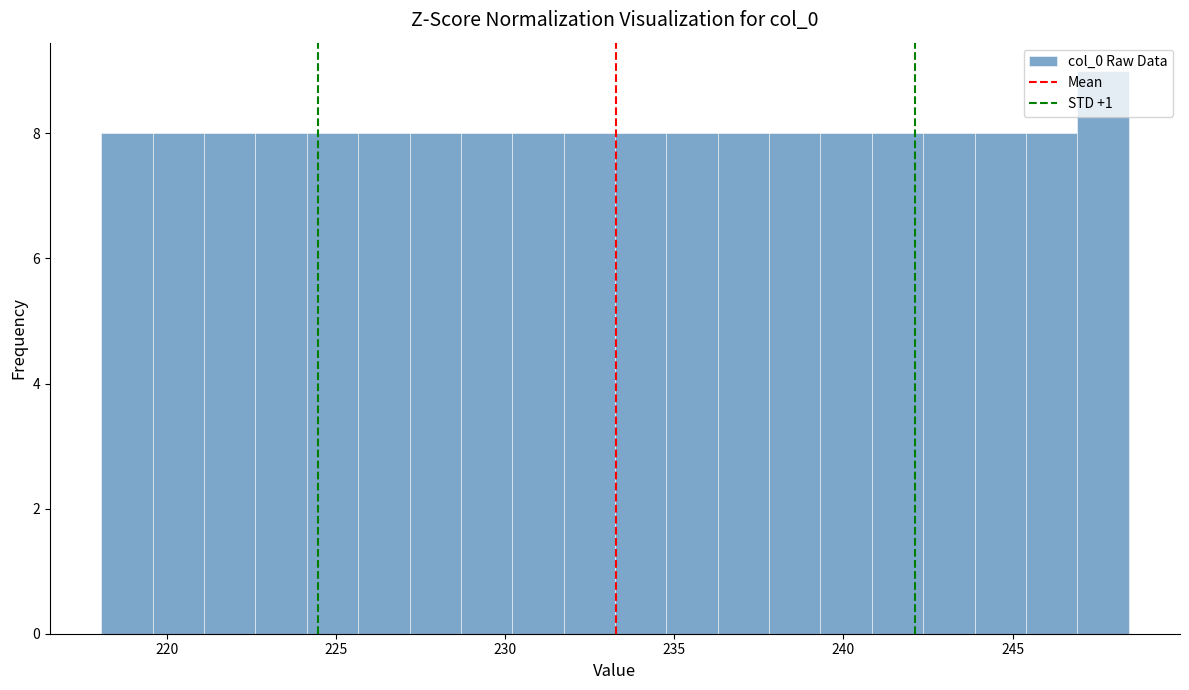

Read against the x-axis, roughly where is the centre of the tallest bar?

247.5